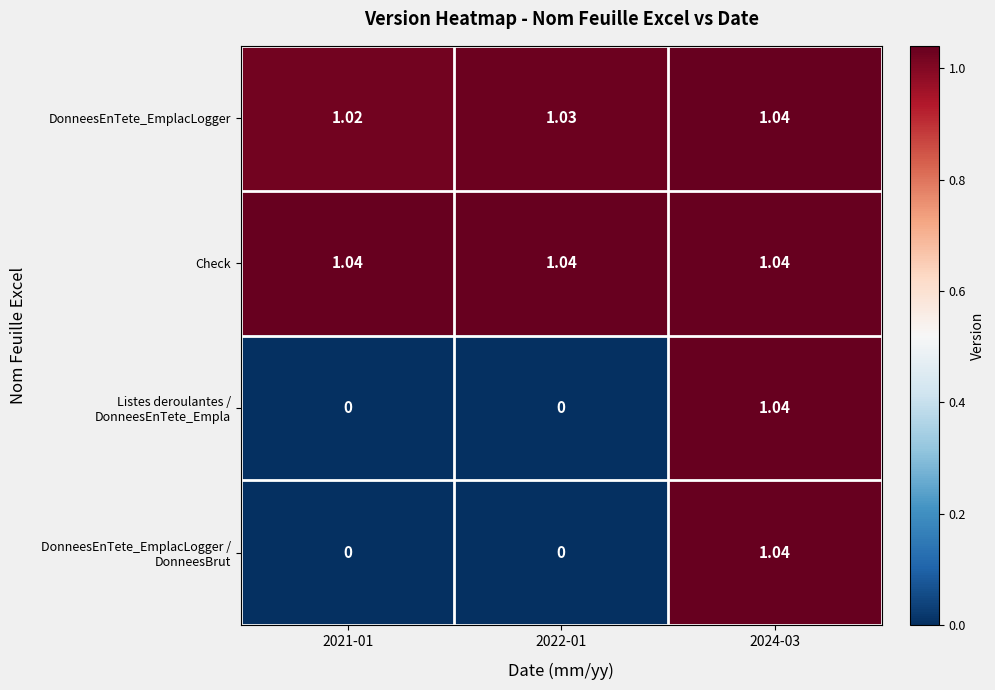

Which series has the largest total across all categories?

Check